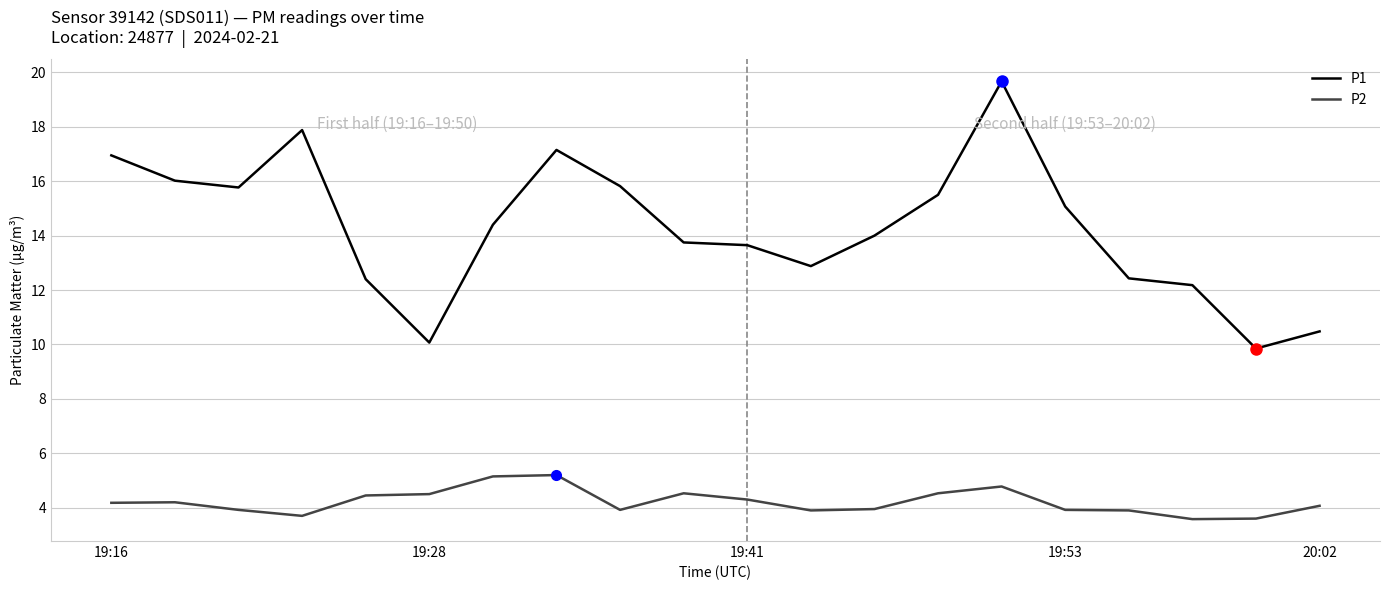

True or false: P2 and P1 intersect in this chart.

False